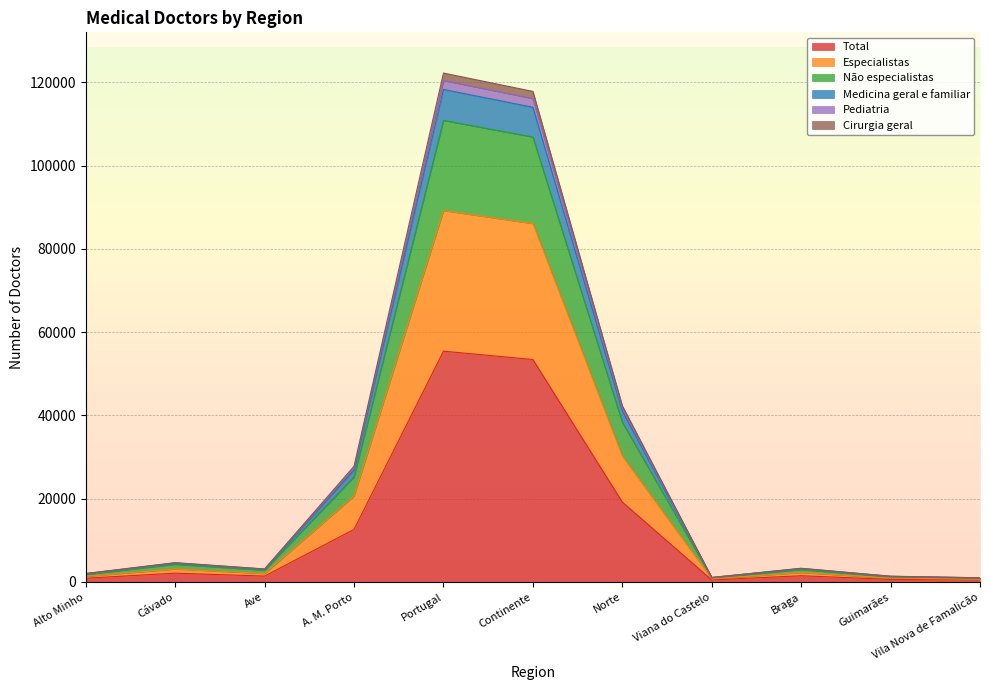

Where is the first local minimum for Total?

Ave